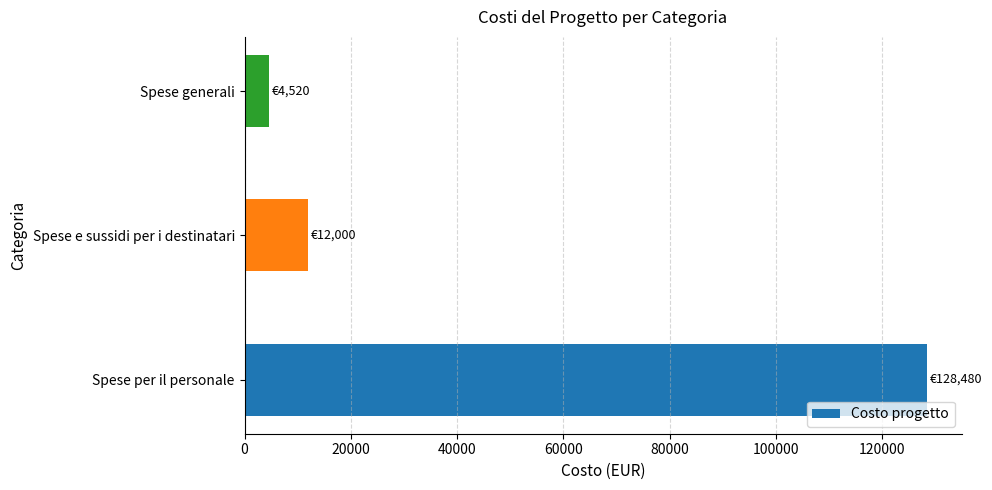

Does the chart contain any negative values?

No